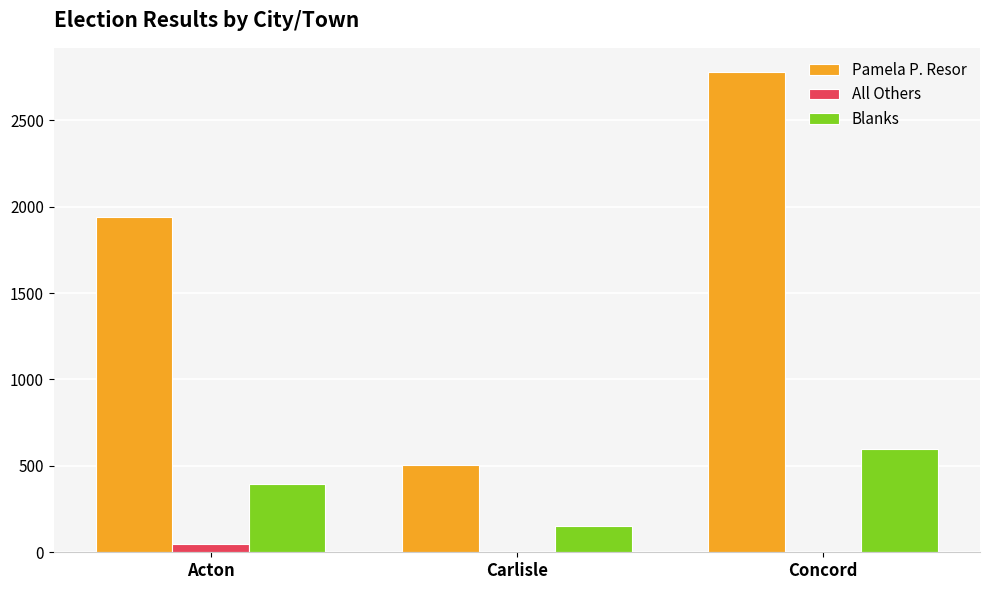

What is the spread (max minus min) of values at Acton?

1893